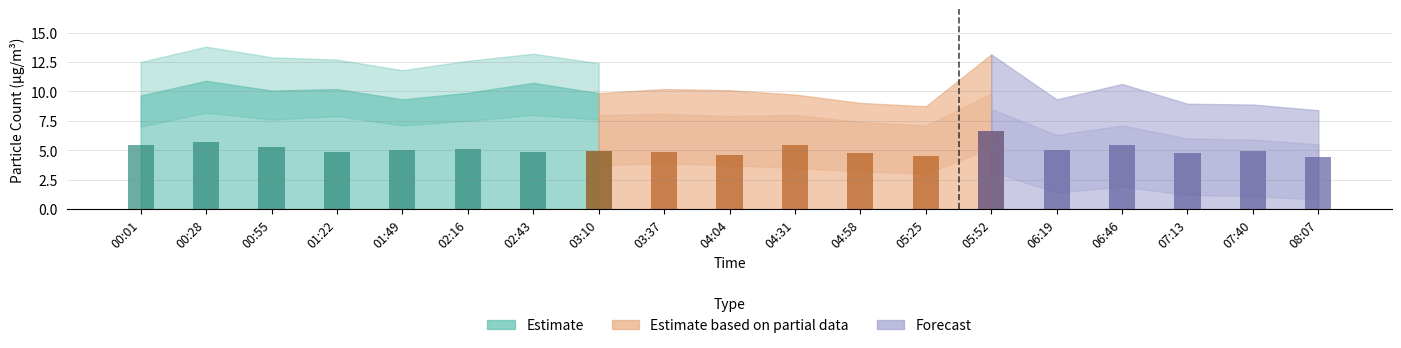

Reading left to right, extract all data points from this chart.

SDS_P1: 00:01=9.7	00:28=10.9	00:55=10.1	01:22=10.2	01:49=9.3	02:16=9.9	02:43=10.7	03:10=9.8	03:37=10.2	04:04=10.1	04:31=9.7	04:58=9.0	05:25=8.7	05:52=13.2	06:19=9.3	06:46=10.6	07:13=8.9	07:40=8.9	08:07=8.4
SDS_P2: 00:01=5.4	00:28=5.7	00:55=5.2	01:22=4.8	01:49=5.0	02:16=5.1	02:43=4.9	03:10=4.9	03:37=4.8	04:04=4.6	04:31=5.4	04:58=4.8	05:25=4.5	05:52=6.6	06:19=5.0	06:46=5.4	07:13=4.8	07:40=4.9	08:07=4.4